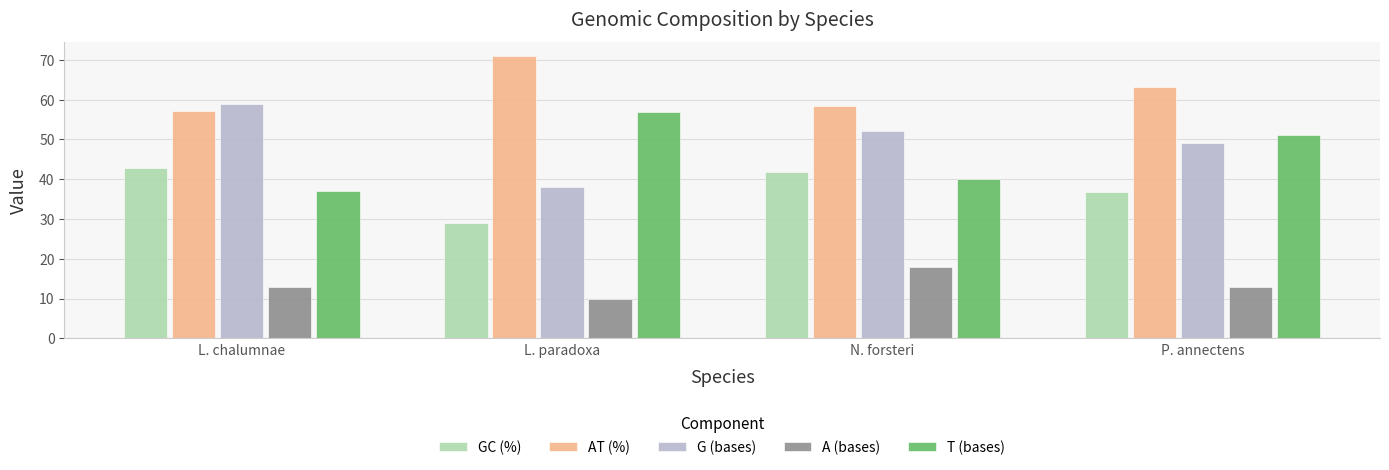

Does the chart contain stacked bars?

No